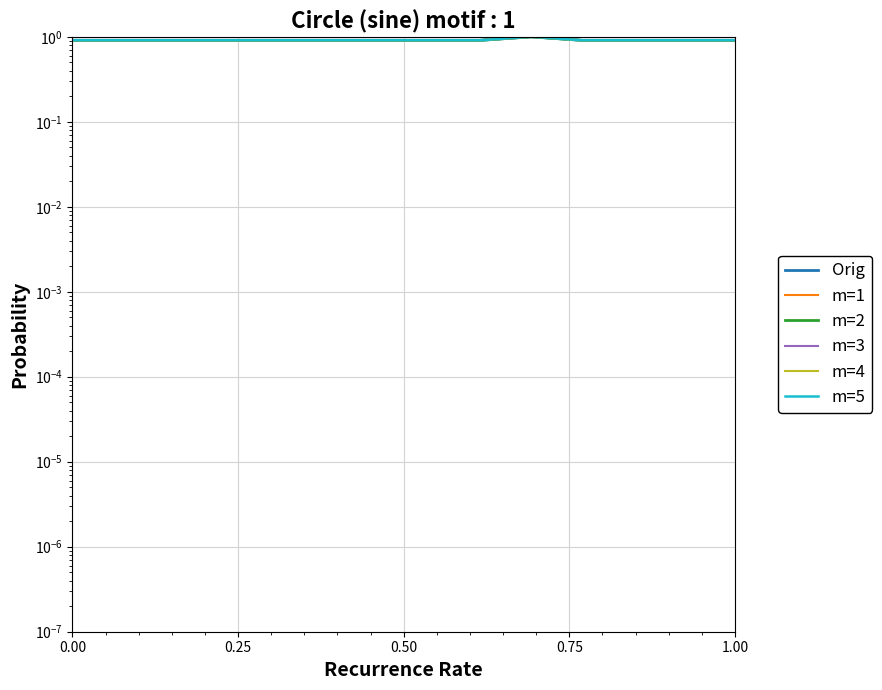

True or false: m=5 and m=3 intersect in this chart.

False